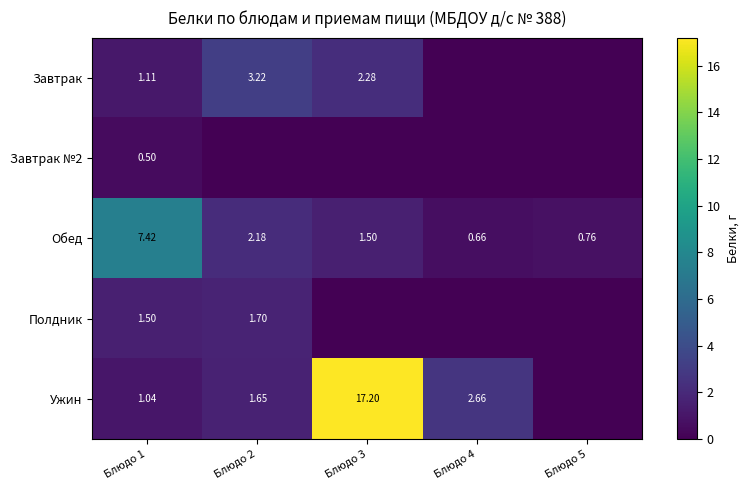

Where is Завтрак №2 nearest to the value 0?

Блюдо 2